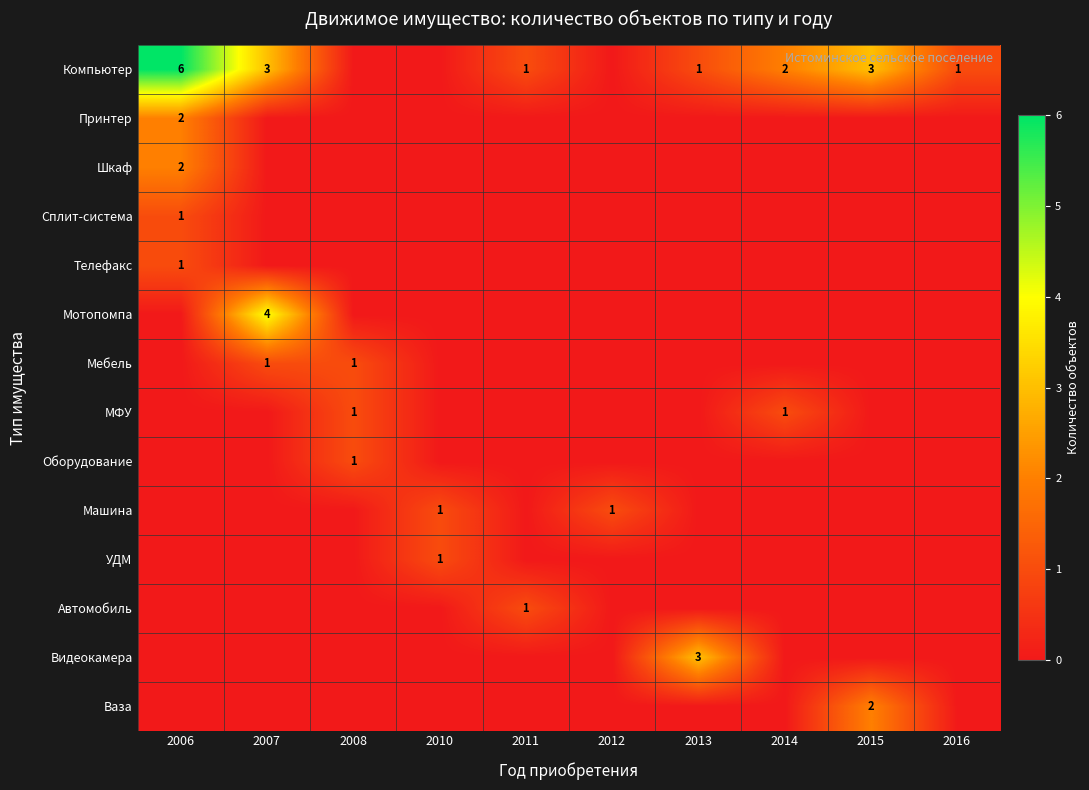

True or false: Машина has a value of 1 at 2012.

True